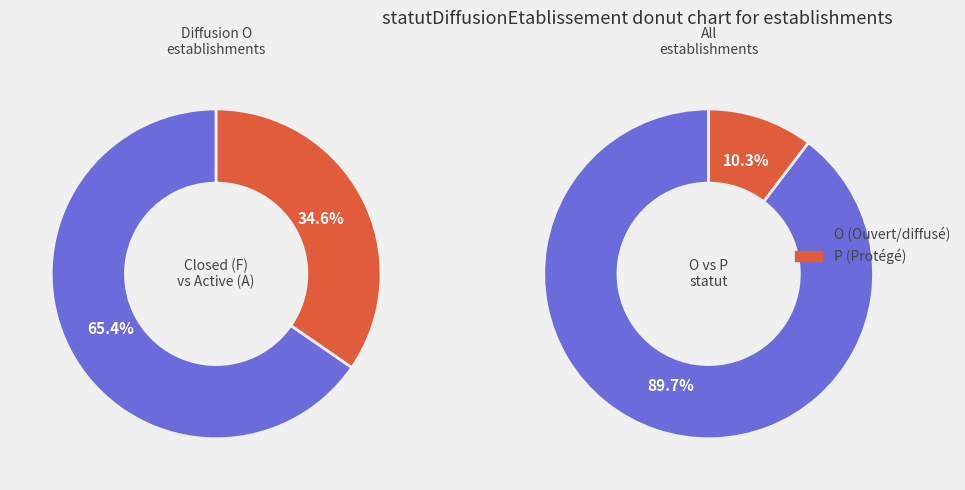

What is the majority slice?

O